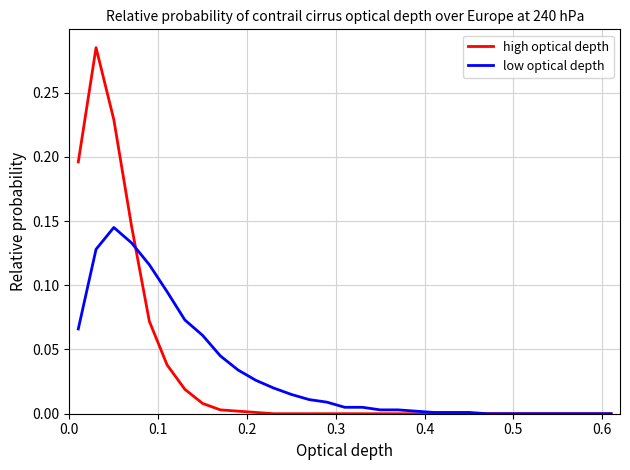

List the series in order of their peak value, highest first.

high optical depth, low optical depth